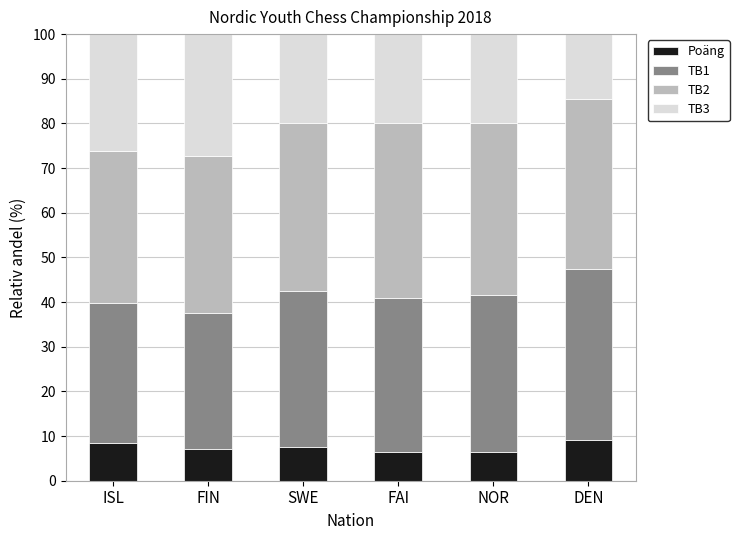

What is the highest value of the Poäng series?

9.2